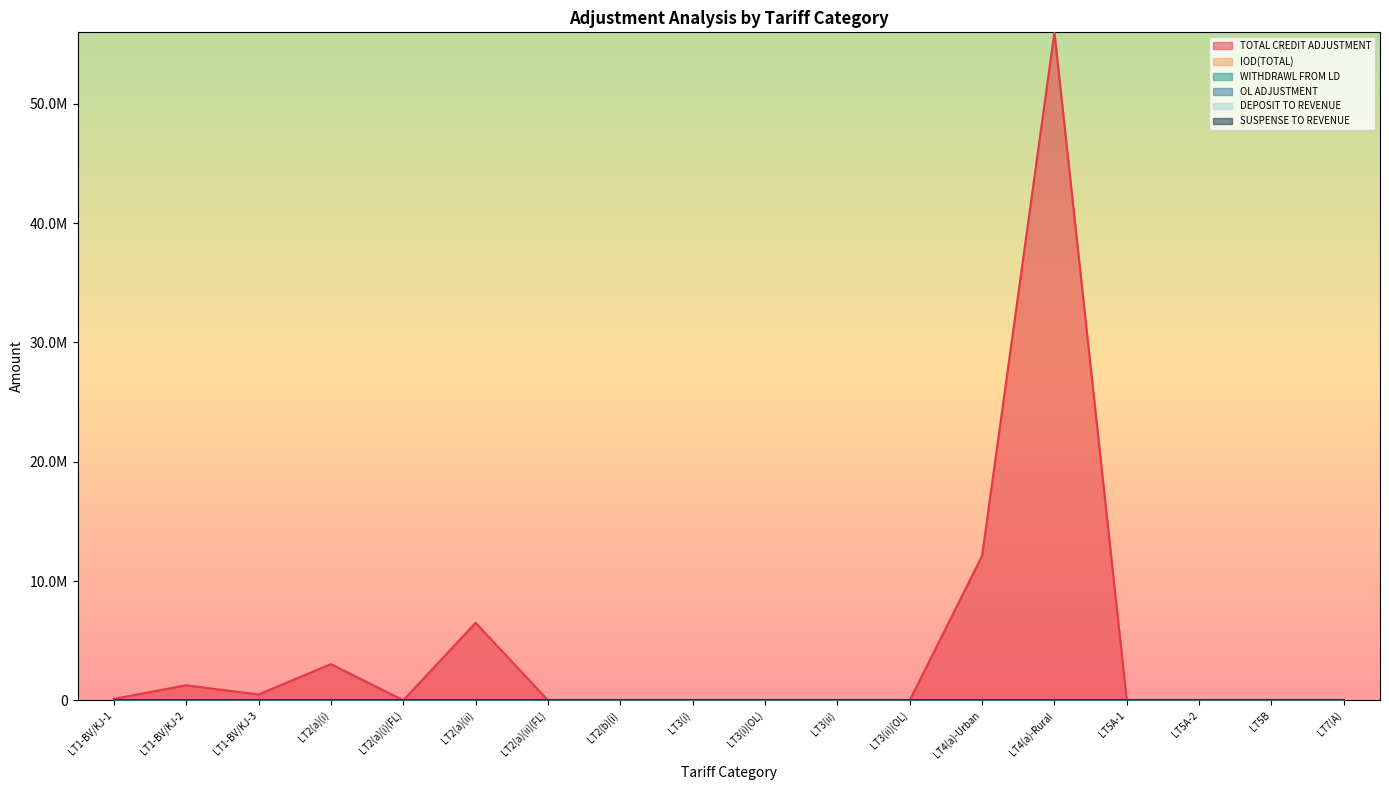

What is the label of the 13th point from the left?

LT4(a)-Urban